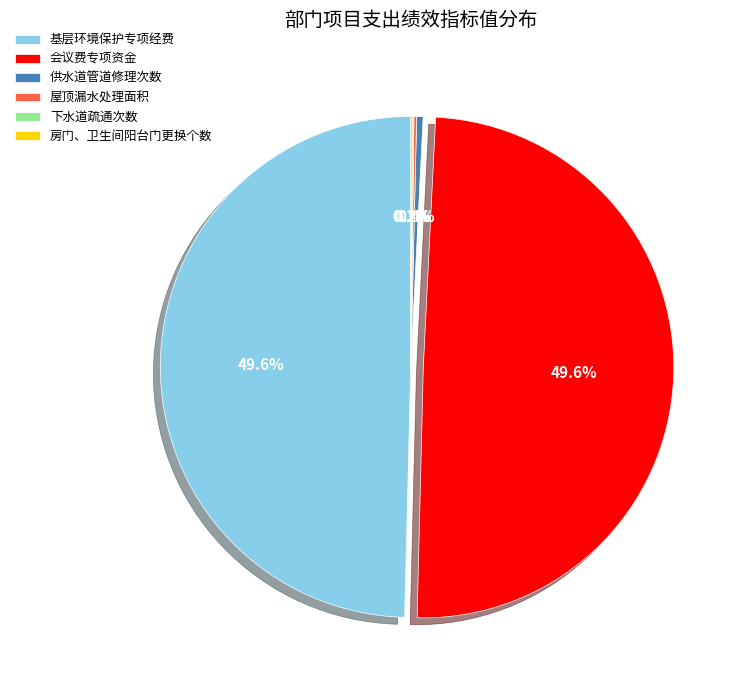

Between 基层环境保护专项经费 and 供水道管道修理次数, which is larger?

基层环境保护专项经费